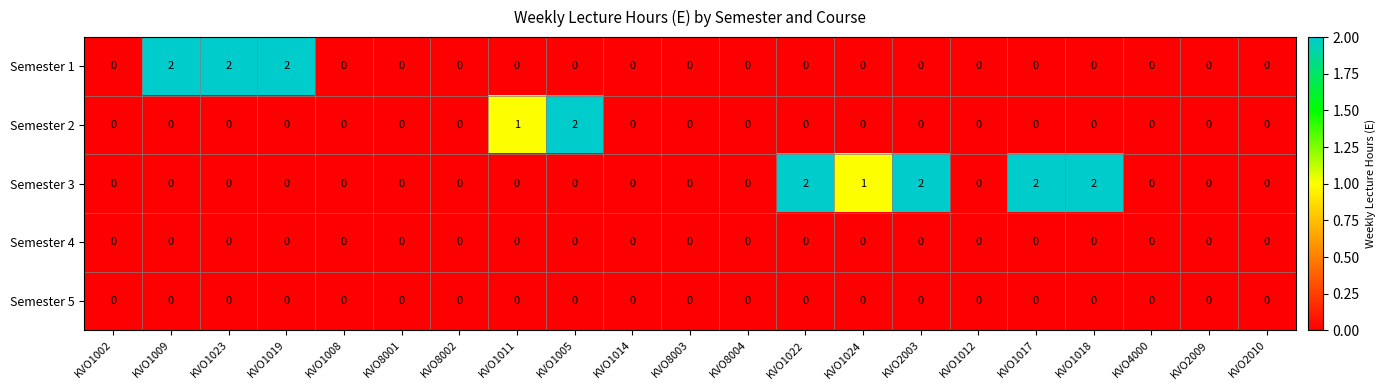

How many Semester 3 values are between 0 and 1?

17